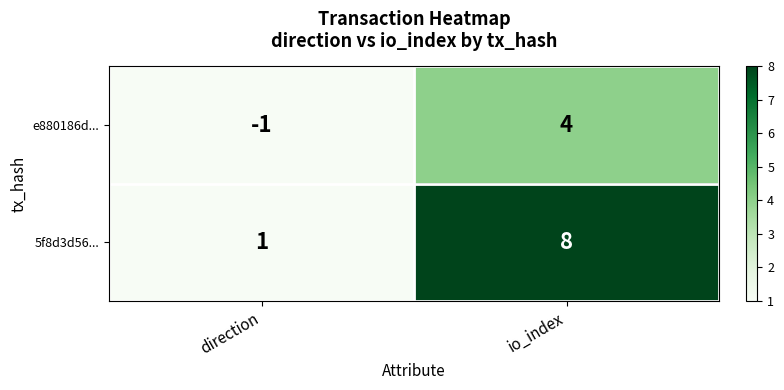

Rank the series by their average value, from lowest to highest.

e880186d..., 5f8d3d56...